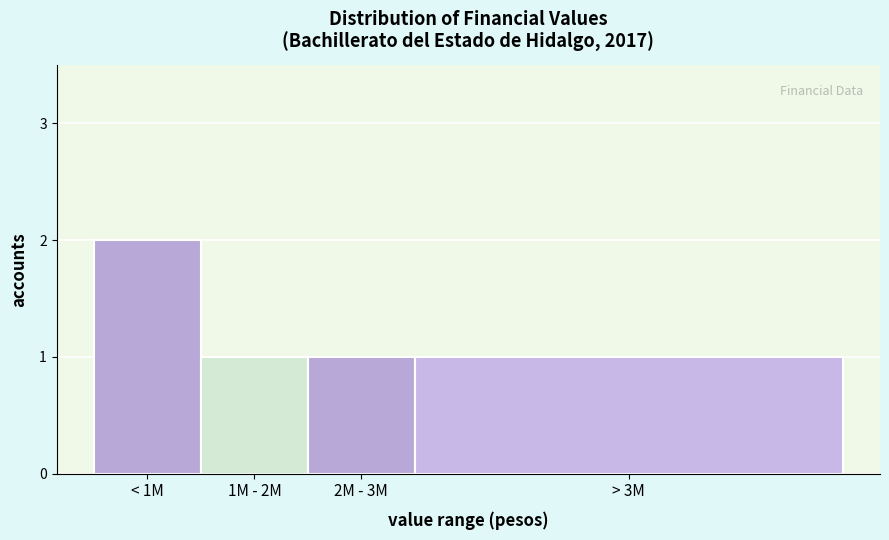

Reading right to left, transcribe all the data shown in this chart.

1	1	1	2